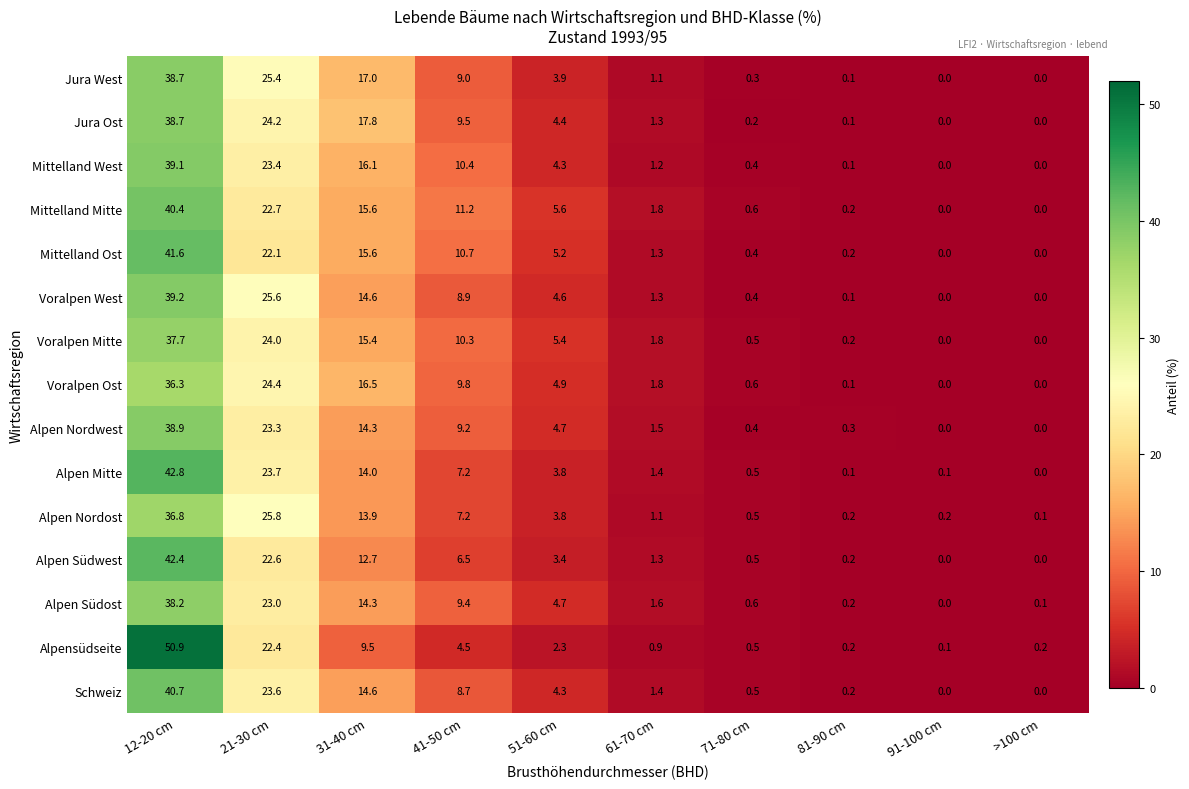

Which series has the largest total across all categories?

Mittelland Mitte